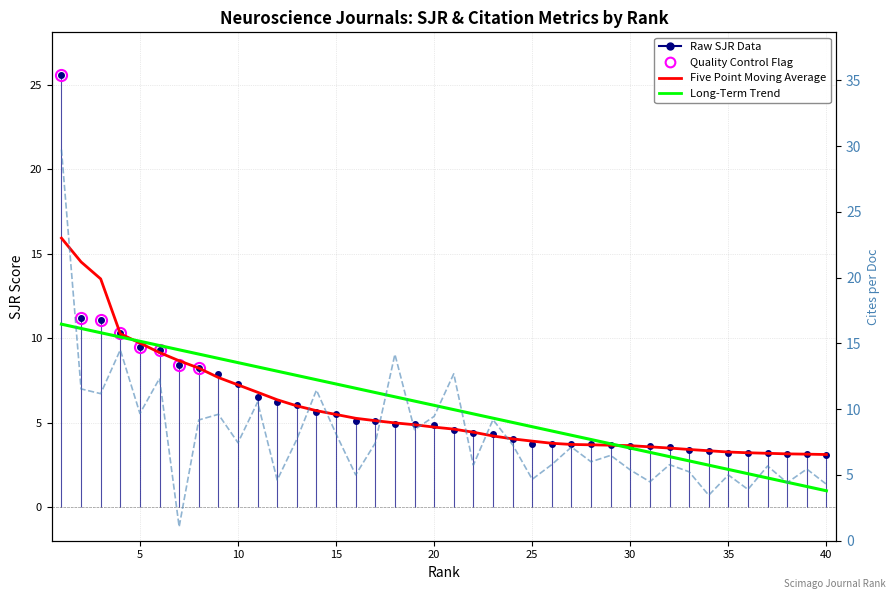

Which series ends up on top after the final intersection of SJR and Cites_per_Doc?

Cites_per_Doc